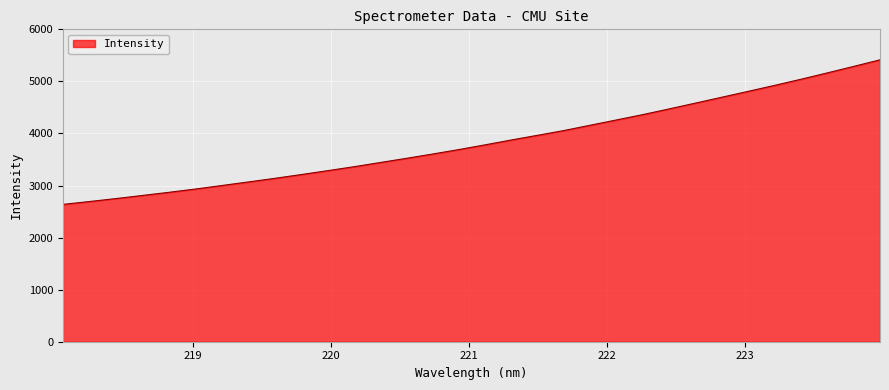

Reading right to left, transcribe all the data shown in this chart.

5414.5	5288.3	5163.9	5041.7	4924.0	4809.6	4697.0	4584.3	4472.7	4363.2	4260.4	4158.8	4056.6	3964.9	3874.7	3780.9	3689.9	3603.8	3520.6	3439.7	3358.8	3282.8	3208.5	3135.9	3067.0	2998.8	2931.3	2868.7	2808.8	2748.9	2692.6	2637.6